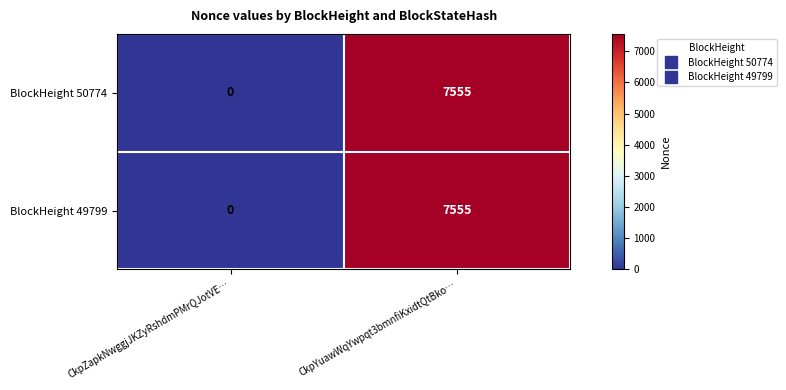

Rank the categories by BlockHeight 50774 value from highest to lowest.

CkpYuawWqYwpqt3bmnfiKxidtQtBko…, CkpZapkNwggjJKZyRshdmPMrQJotVE…